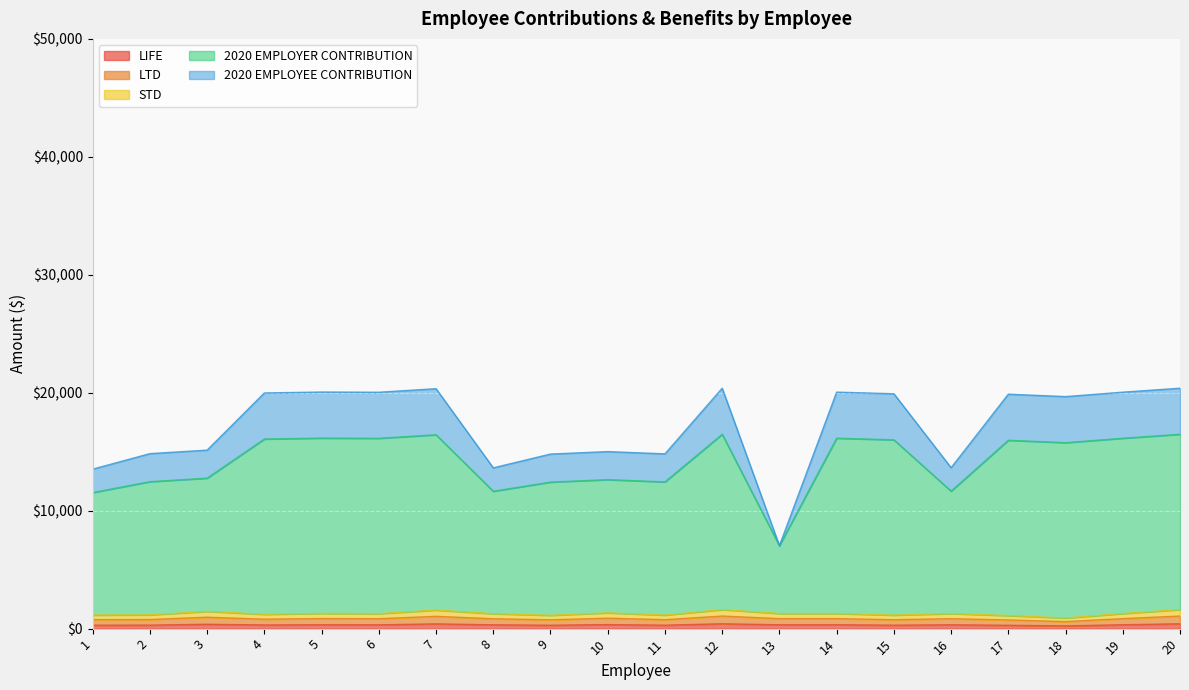

Count the number of categories in the chart.

20